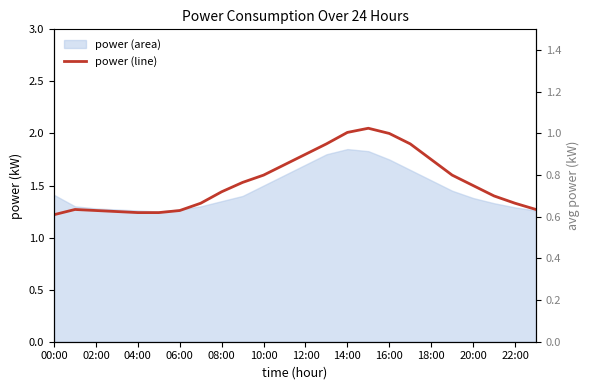

How many lines are shown in the chart?

1